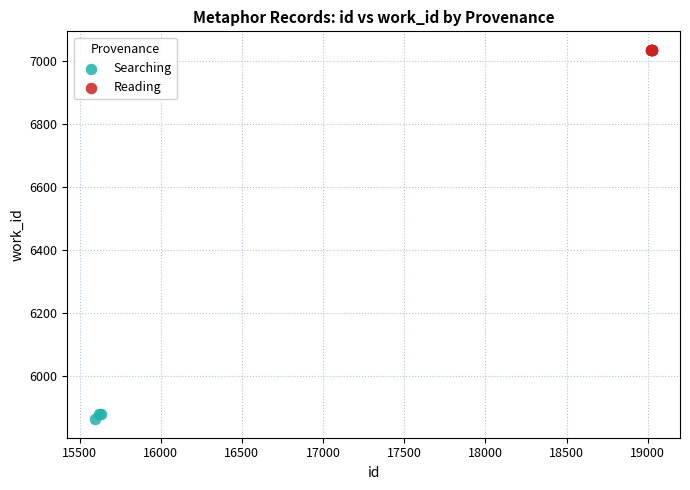

Which series contains the lowest Y value?

Searching